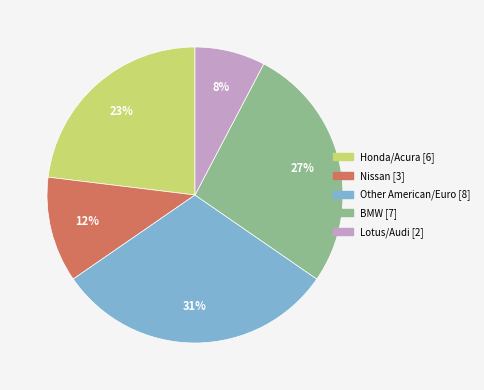

To the nearest percent, what is the difference between the largest and smallest slice percentages?

23%